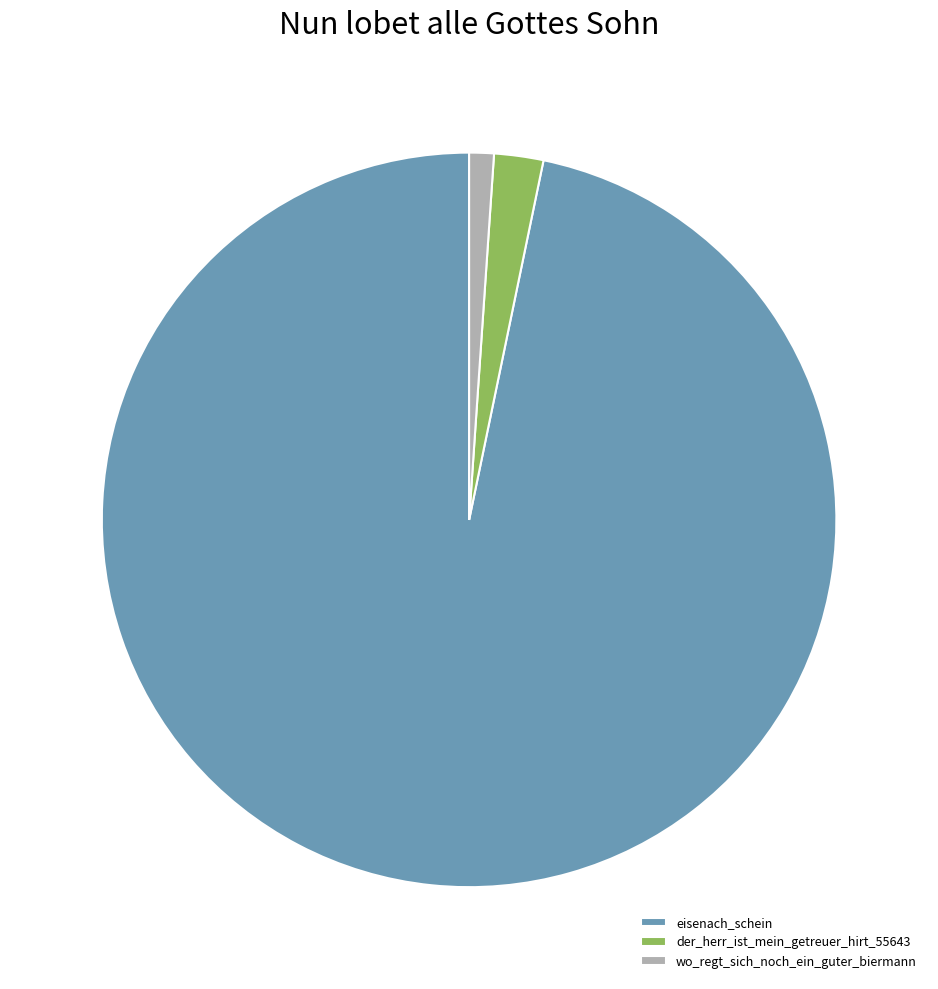

The wo_regt_sich_noch_ein_guter_biermann slice represents 1% of the pie. True or false?

True